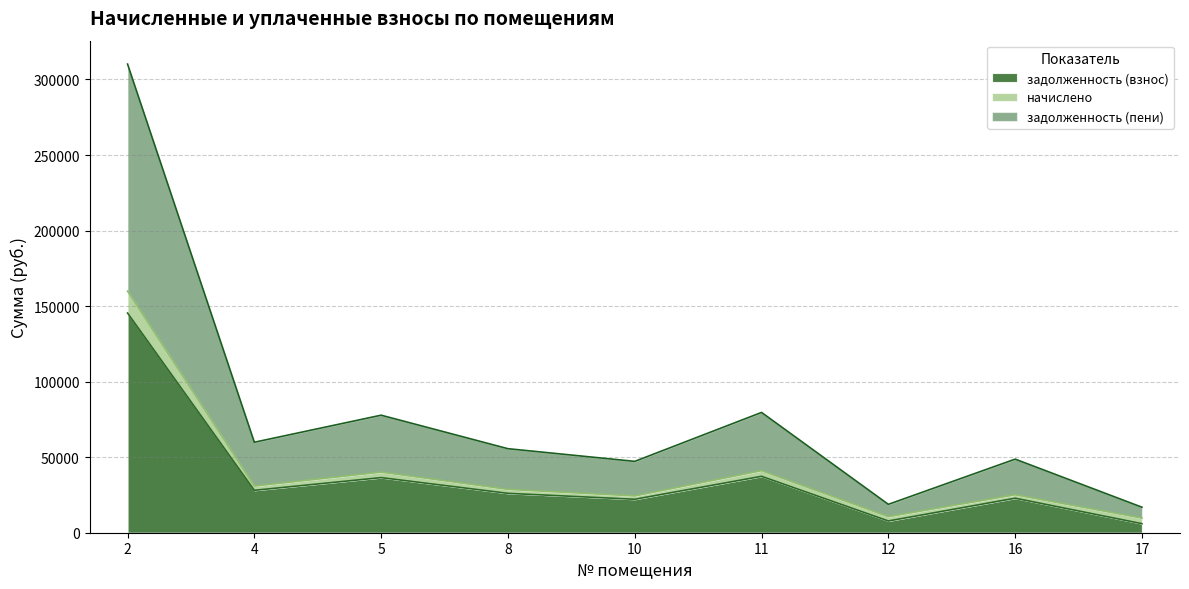

Between 4 and 5, which series saw the biggest shift?

задолженность (пени)